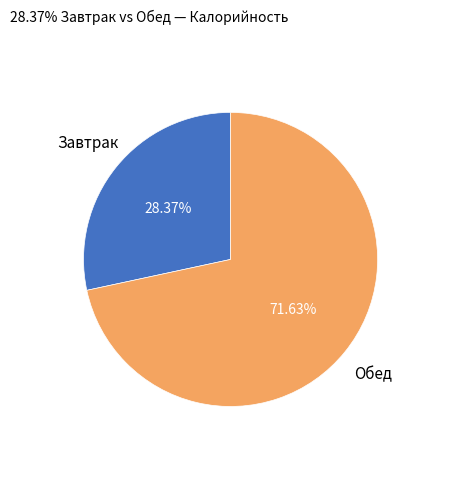

Does any single category account for the majority?

Yes